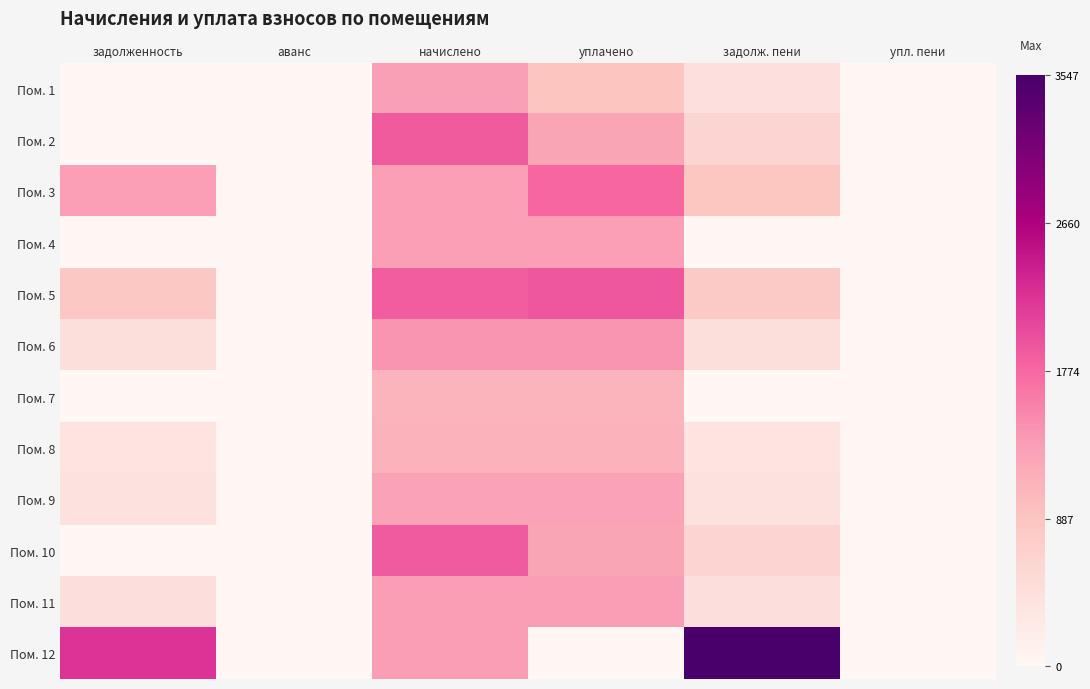

Reading right to left, transcribe all the data shown in this chart.

Пом. 1: упл. пени=0.0	задолж. пени=437.2	уплачено=874.4	начислено=1311.5	аванс=0.0	задолженность=0.0
Пом. 2: упл. пени=0.0	задолж. пени=624.5	уплачено=1249.7	начислено=1874.2	аванс=0.0	задолженность=0.0
Пом. 3: упл. пени=10.7	задолж. пени=870.7	уплачено=1782.0	начислено=1322.7	аванс=0.0	задолженность=1330.0
Пом. 4: упл. пени=0.0	задолж. пени=0.0	уплачено=1326.5	начислено=1326.5	аванс=0.0	задолженность=0.0
Пом. 5: упл. пени=0.0	задолж. пени=791.2	уплачено=1913.3	начислено=1866.7	аванс=0.0	задолженность=837.8
Пом. 6: упл. пени=0.0	задолж. пени=469.5	уплачено=1408.4	начислено=1408.4	аванс=0.0	задолженность=469.5
Пом. 7: упл. пени=0.0	задолж. пени=0.0	уплачено=1084.3	начислено=1084.3	аванс=0.0	задолженность=0.0
Пом. 8: упл. пени=0.0	задолж. пени=366.4	уплачено=1099.2	начислено=1099.2	аванс=0.0	задолженность=366.4
Пом. 9: упл. пени=0.0	задолж. пени=427.2	уплачено=1281.8	начислено=1281.8	аванс=0.0	задолженность=427.2
Пом. 10: упл. пени=0.0	задолж. пени=628.5	уплачено=1256.9	начислено=1885.3	аванс=0.0	задолженность=0.0
Пом. 11: упл. пени=0.0	задолж. пени=443.4	уплачено=1343.0	начислено=1330.2	аванс=0.0	задолженность=456.2
Пом. 12: упл. пени=0.0	задолж. пени=3547.1	уплачено=0.0	начислено=1330.2	аванс=0.0	задолженность=2216.9